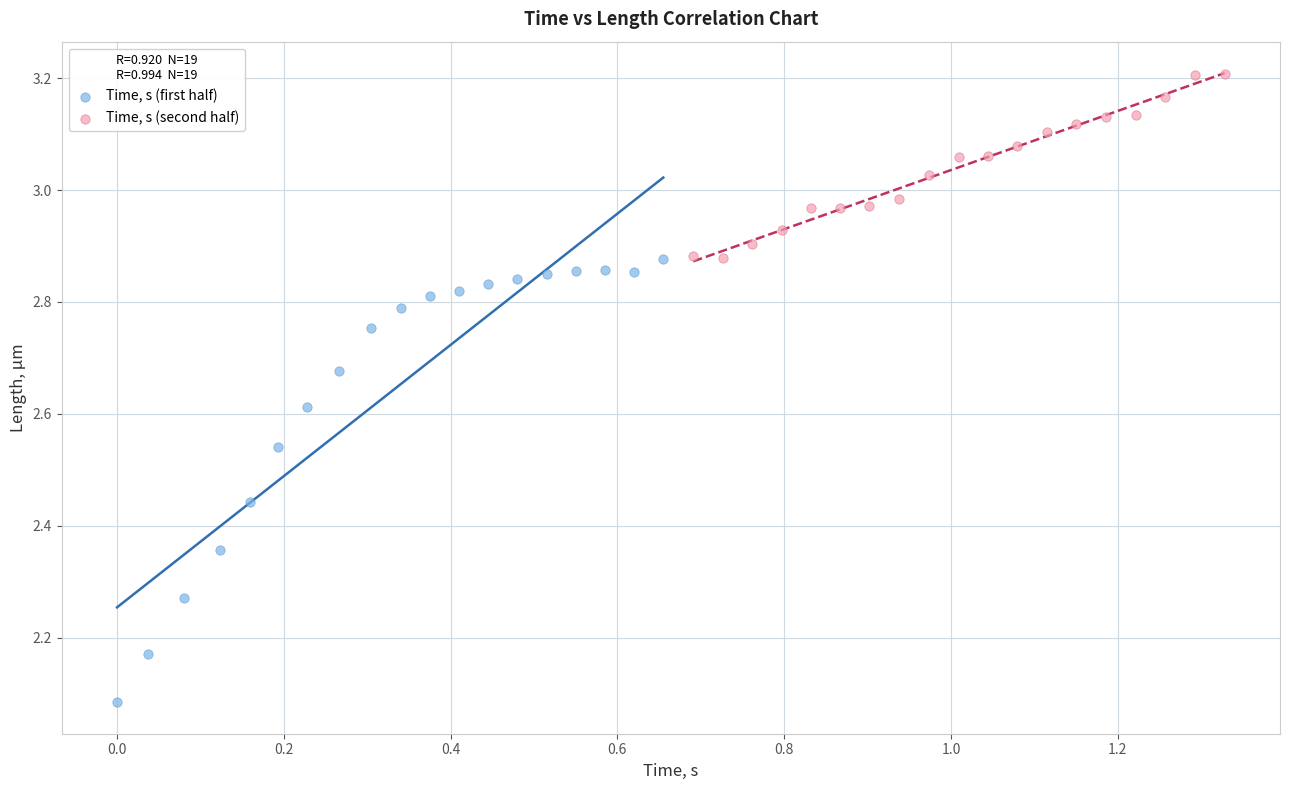

Which series contains the lowest Y value?

Time, s (first half)